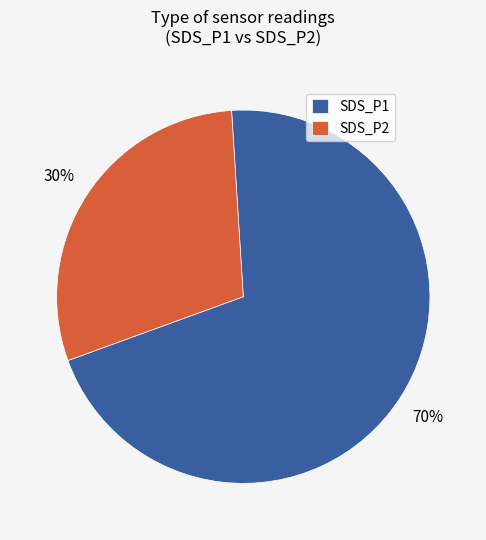

Is it true that SDS_P1 is 58% of the pie?

False